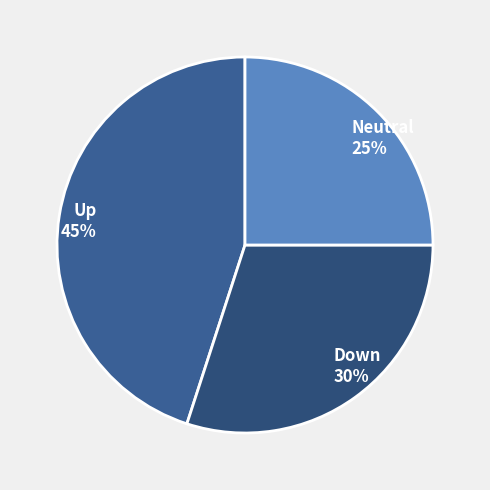

Rank the categories by value from highest to lowest.

Up, Down, Neutral